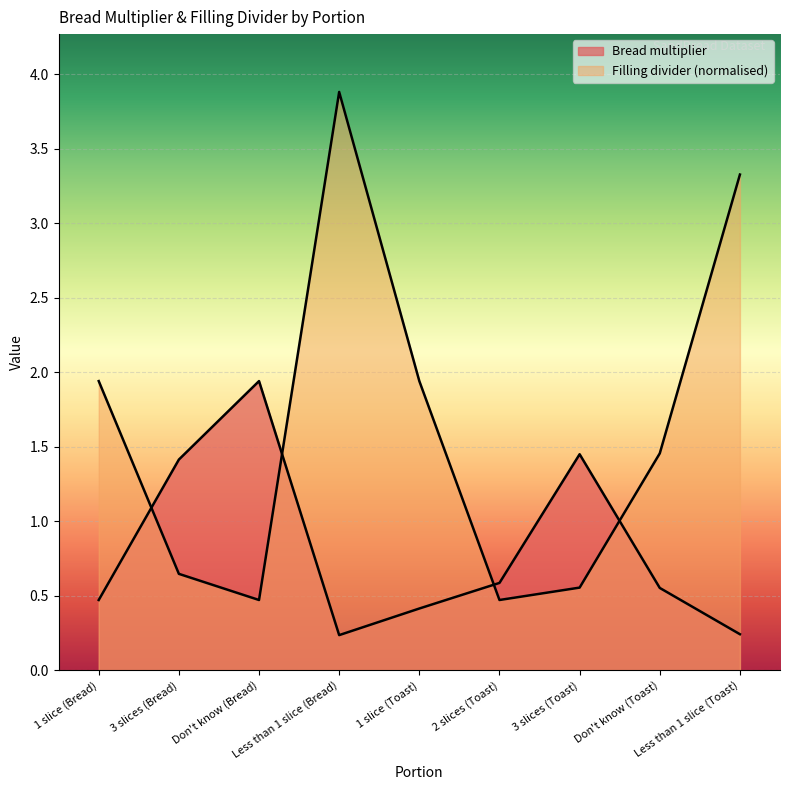

How many categories are shown in the chart?

9